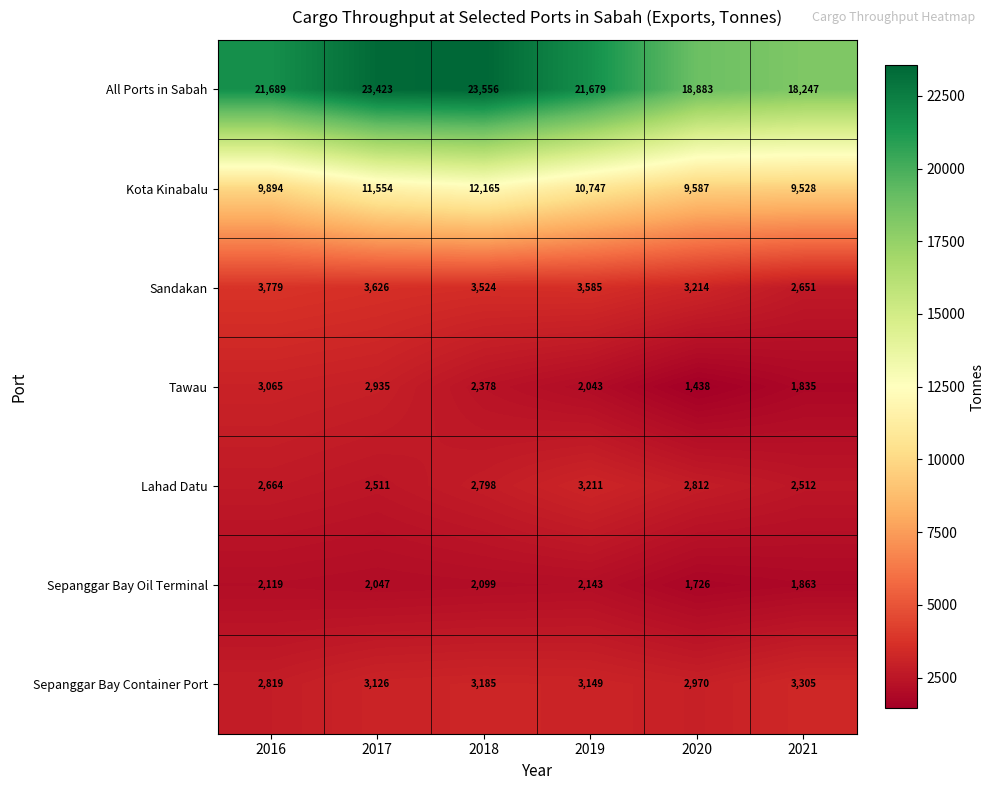

What is the difference between the highest and lowest values at 2020?

17445